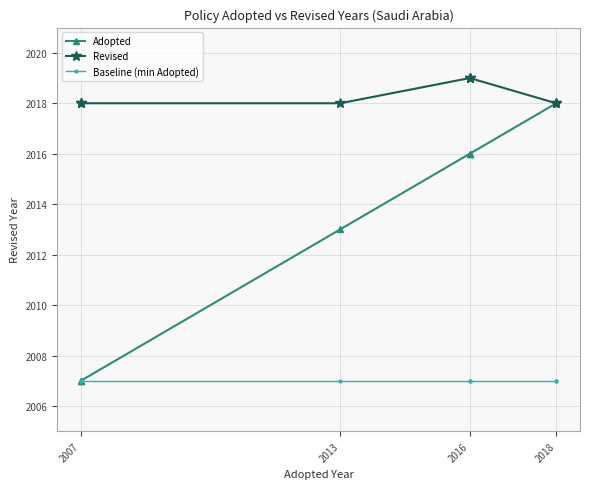

Which series changed the most between 2013 and 2018?

Adopted